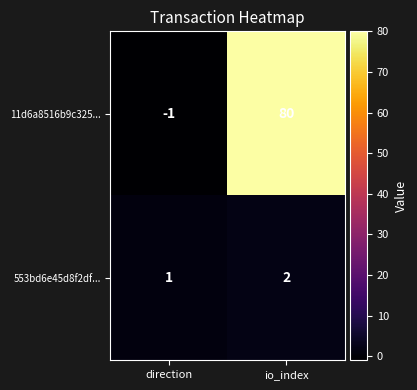

What is the average value of the 11d6a8516b9c325... series?

40